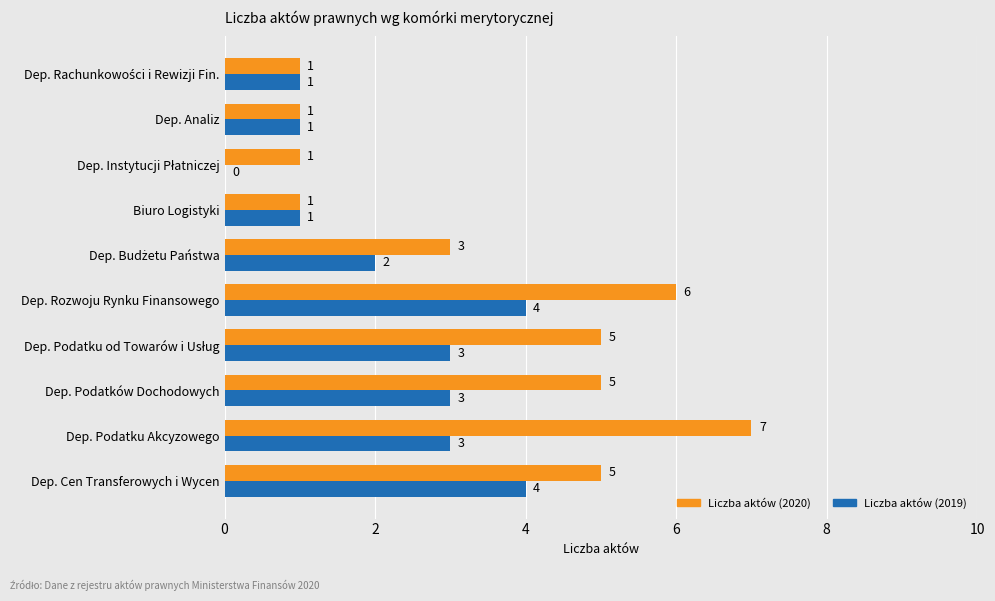

How many series are shown in this chart?

2